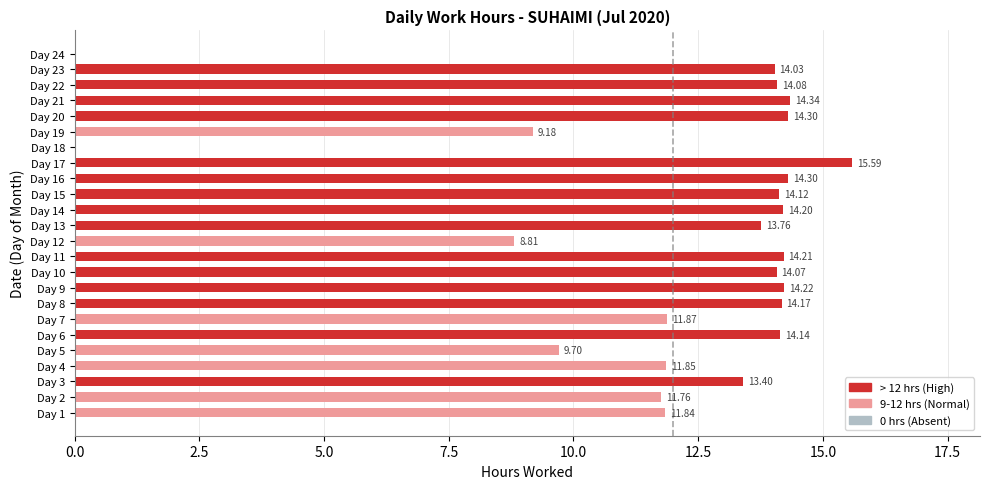

Which has a higher value, Day 8 or Day 4?

Day 8